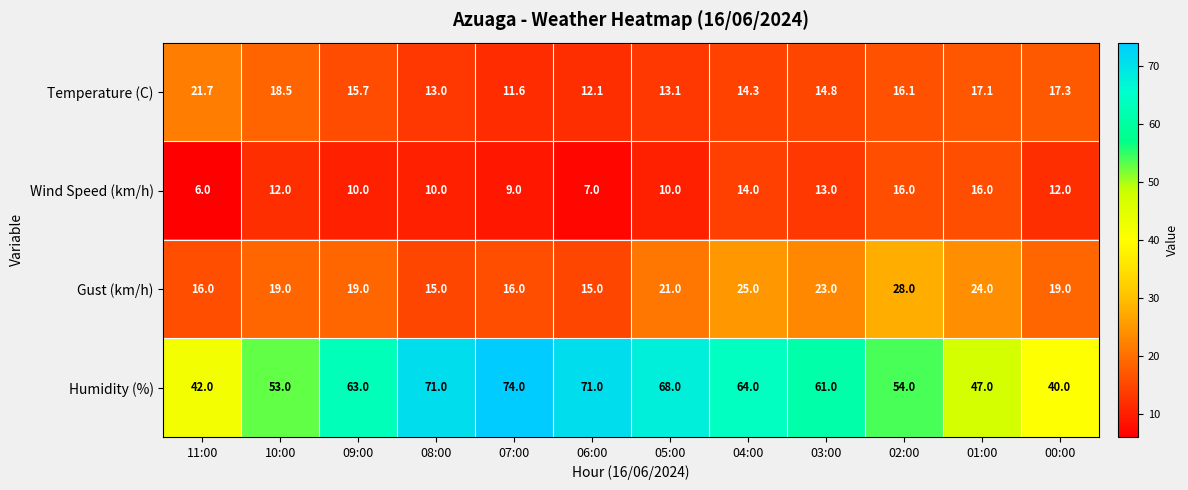

Which series has the widest spread of values?

Humidity (%)